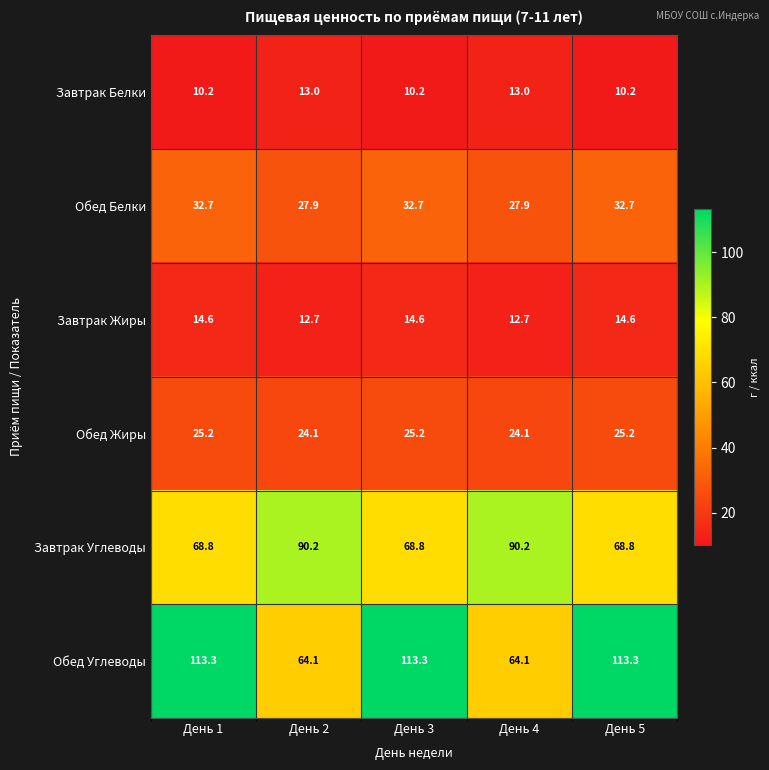

Is the value of Завтрак Белки at День 4 greater than the value of Завтрак Жиры at День 4?

Yes